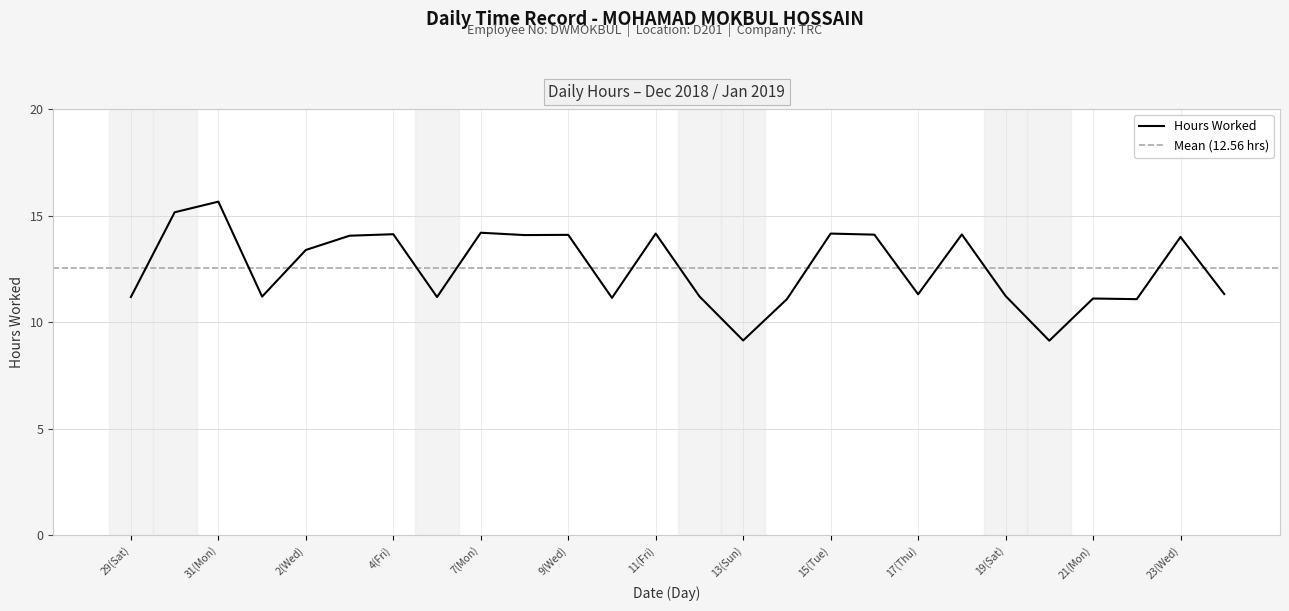

What is the change in value from 1(Tue) to 17(Thu)?

+0.1